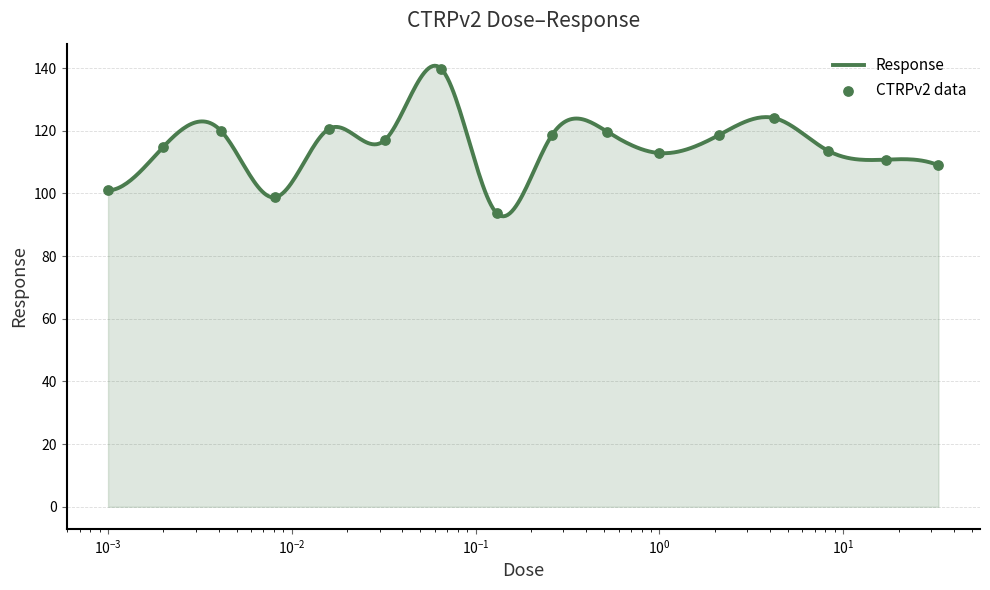

What is the ratio of the value at 0.0081 to the value at 2.1?

0.8